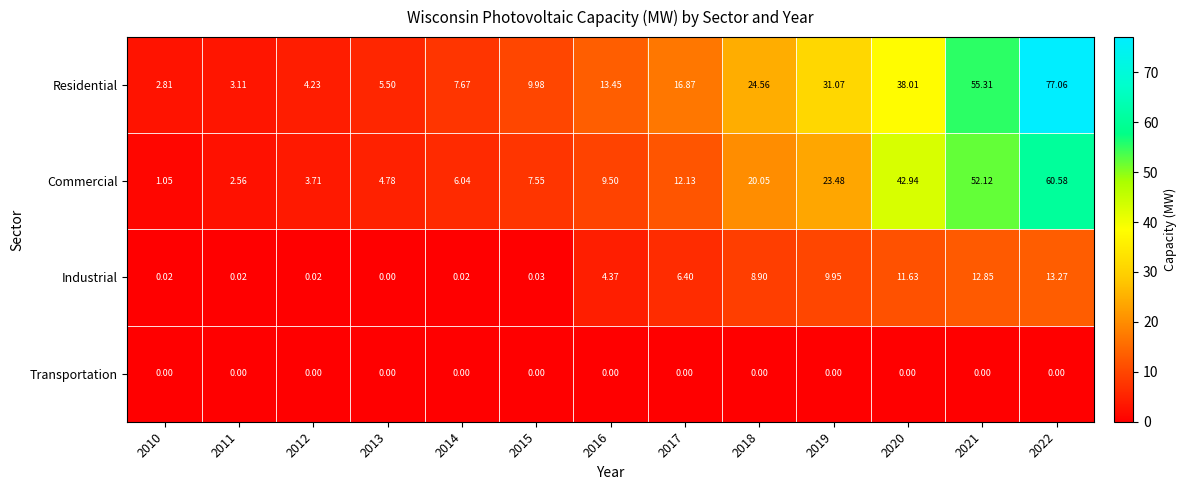

Rank the series by their maximum value, from highest to lowest.

Residential, Commercial, Industrial, Transportation